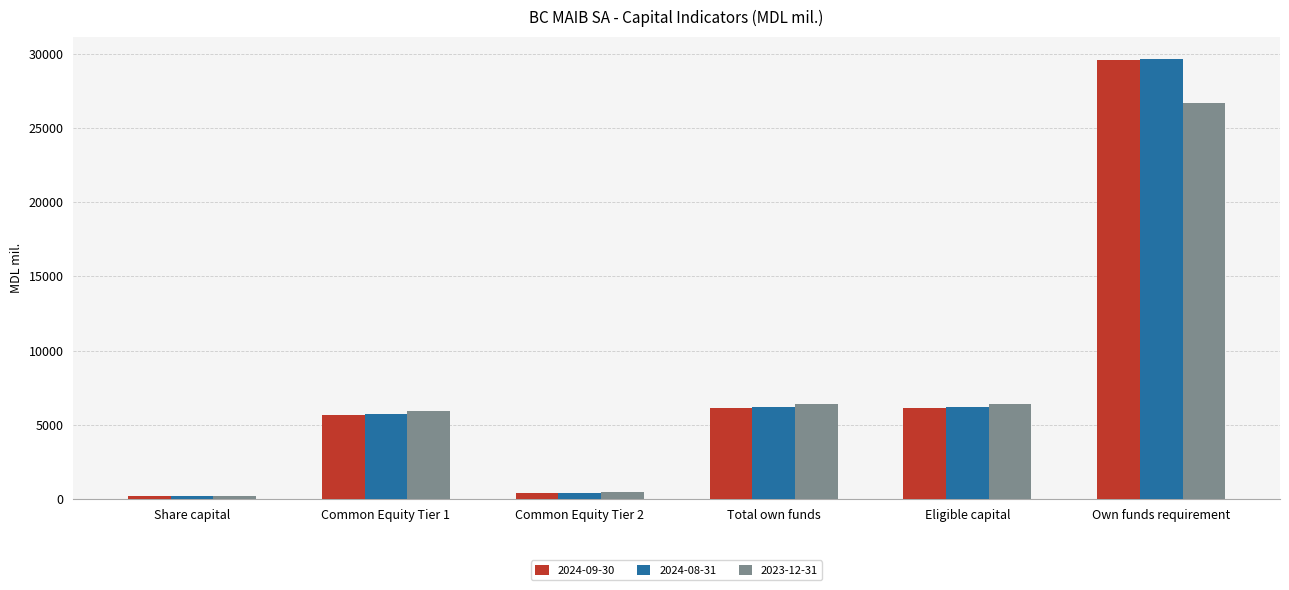

How many bars are there in total?

18